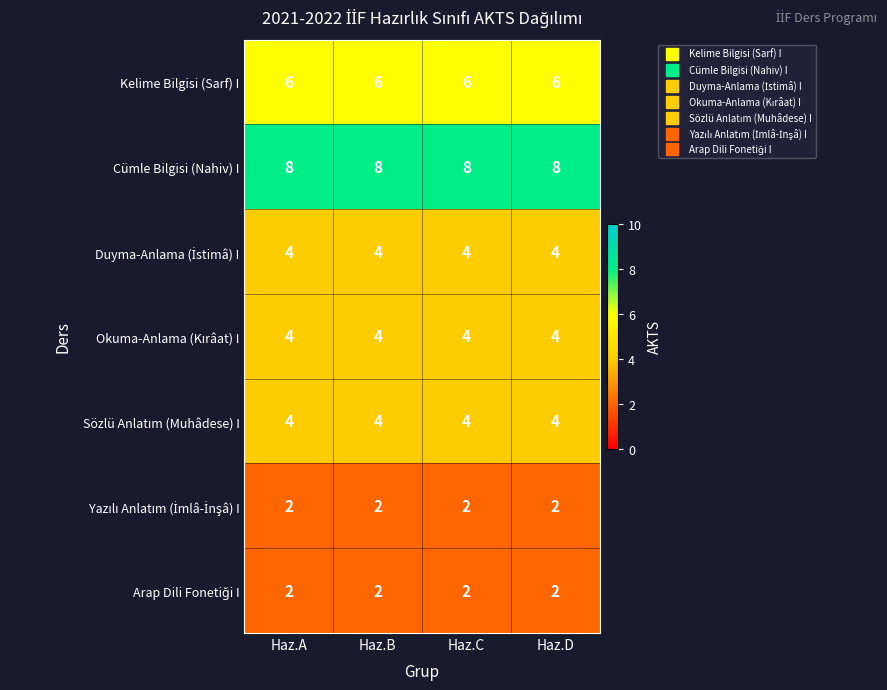

Count the number of categories in the chart.

4